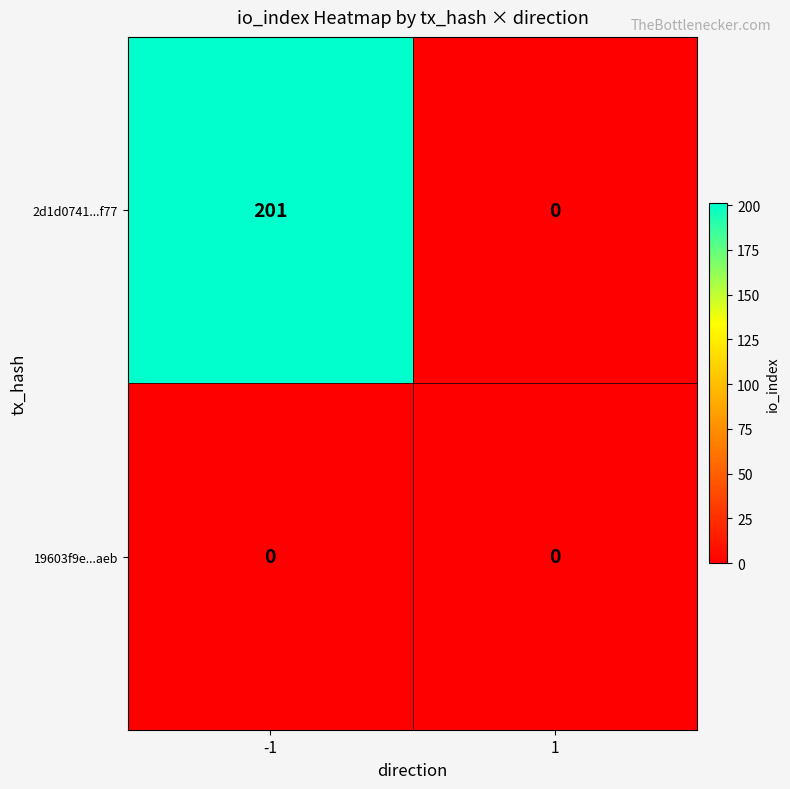

What is the maximum value shown in the chart?

201